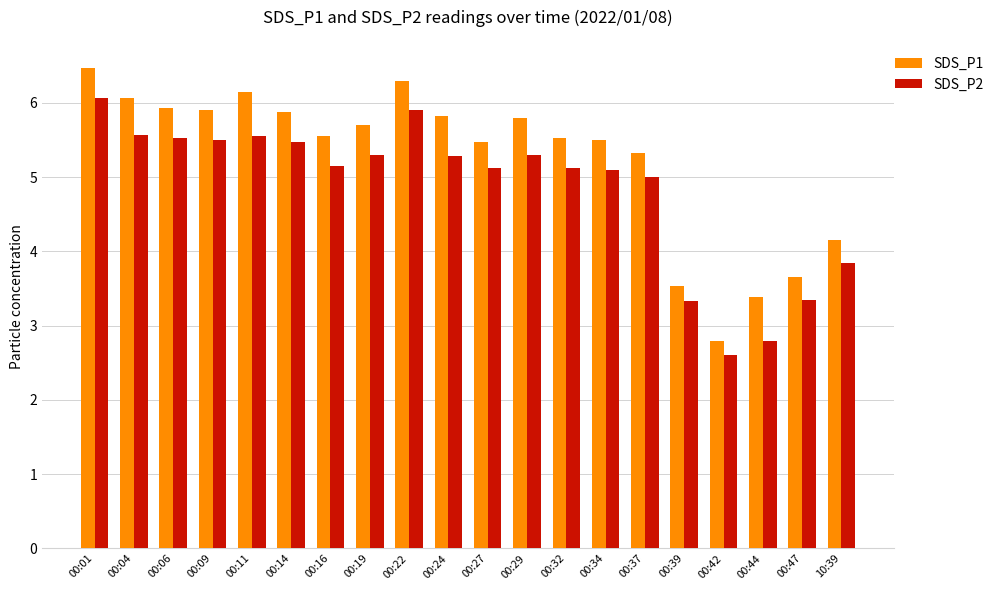

What is the label of the 7th bar from the right?

00:34